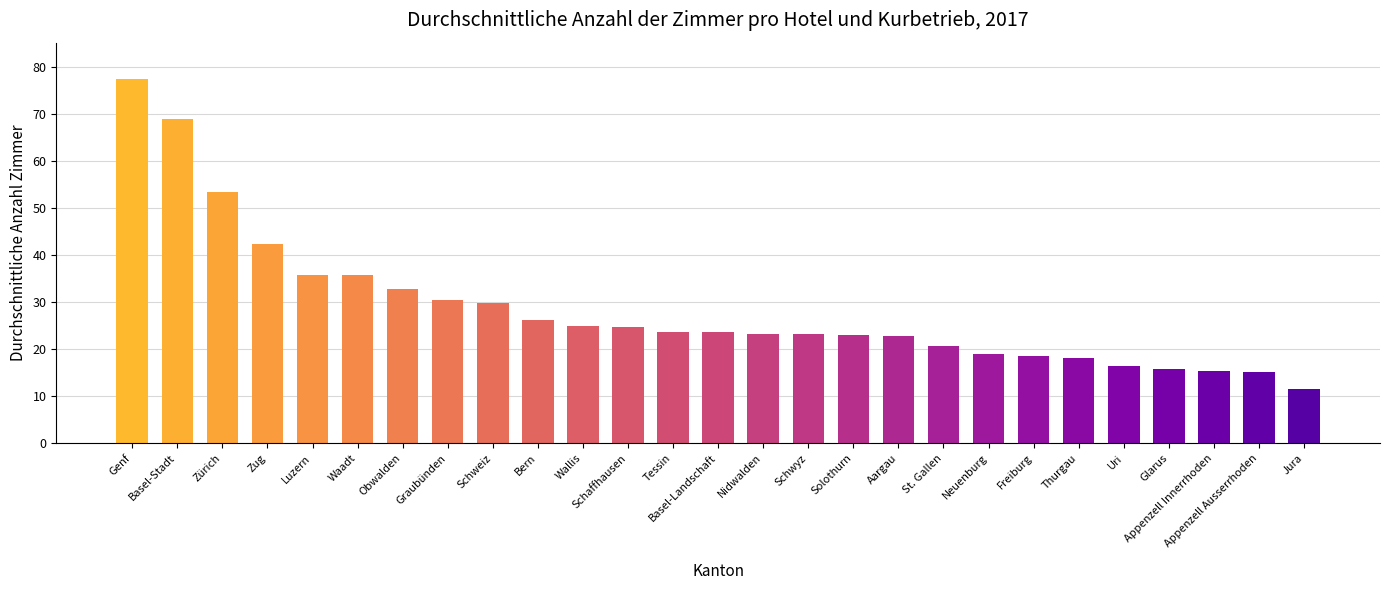

Is it true that the value at Bern is 26.4?

True